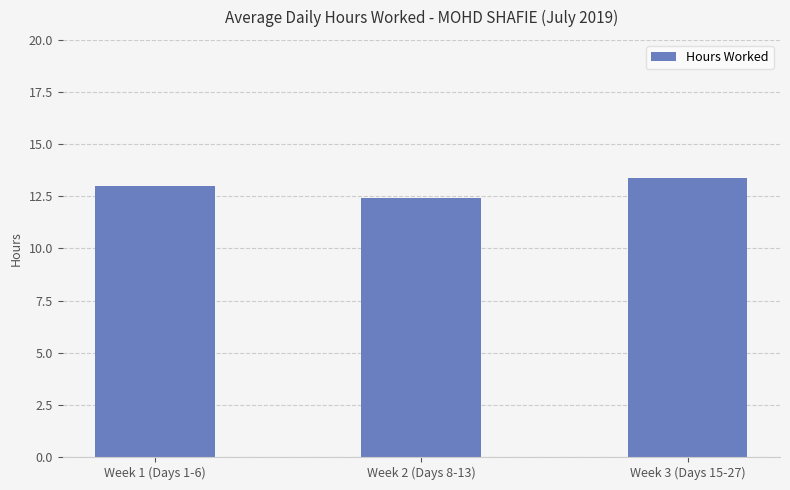

What is the greatest value displayed?

13.4